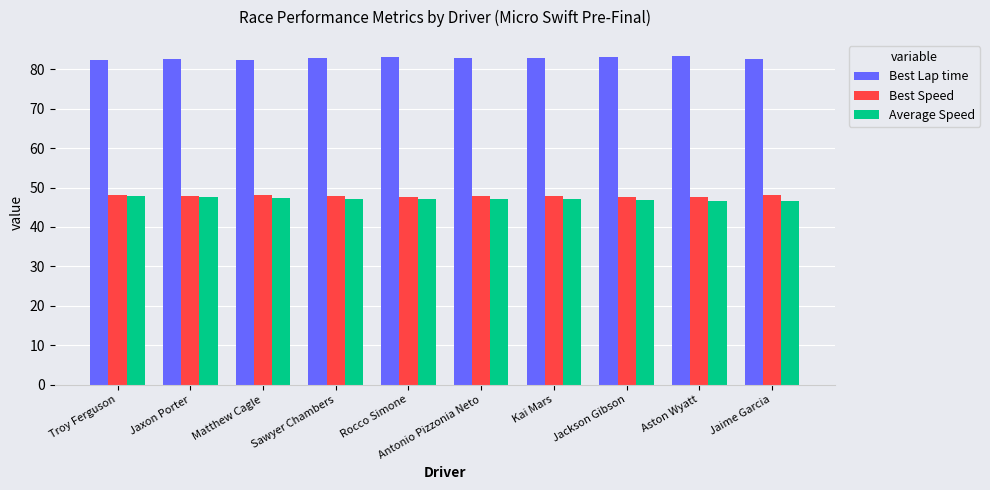

What is the minimum value for Average Speed?

46.7